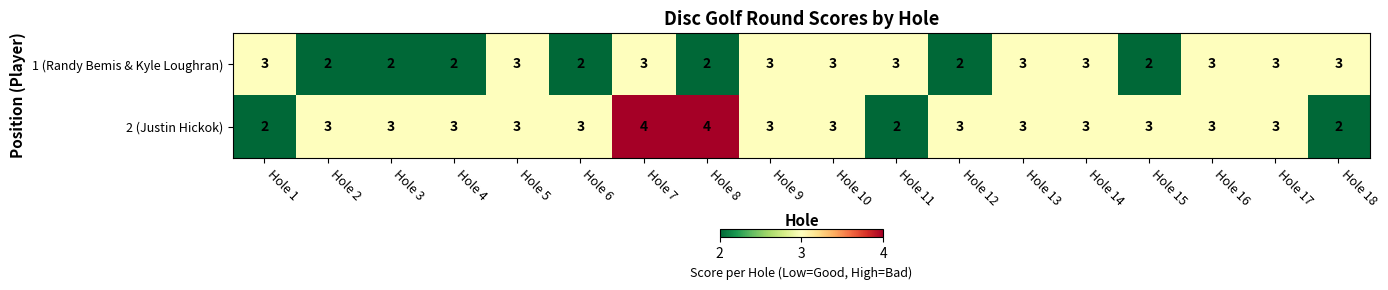

Rank the series by their average value, from highest to lowest.

2 (Justin Hickok), 1 (Randy Bemis & Kyle Loughran)